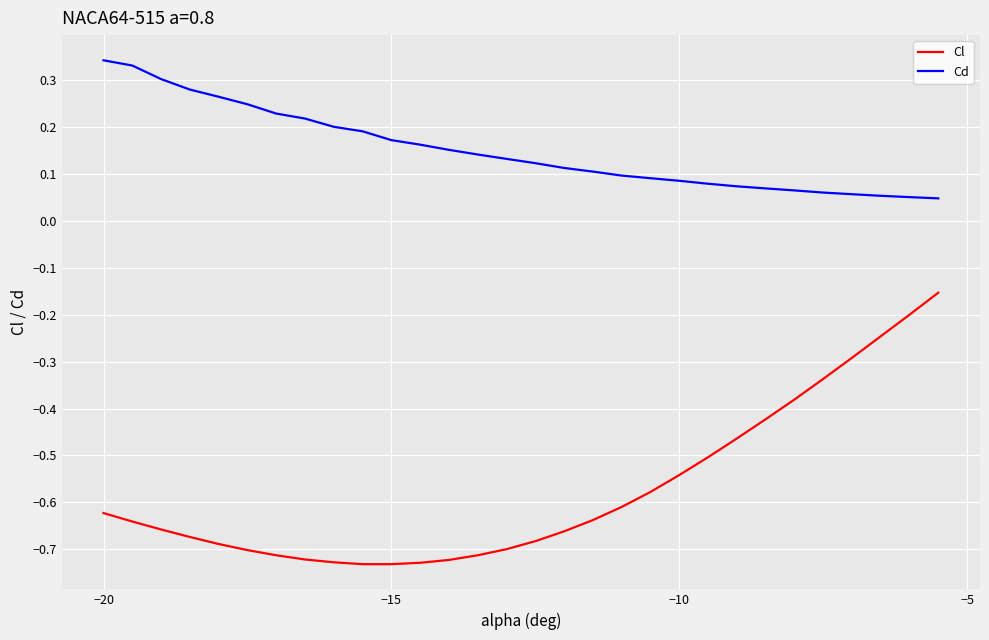

List the series in order of their overall mean, lowest first.

Cl, Cd